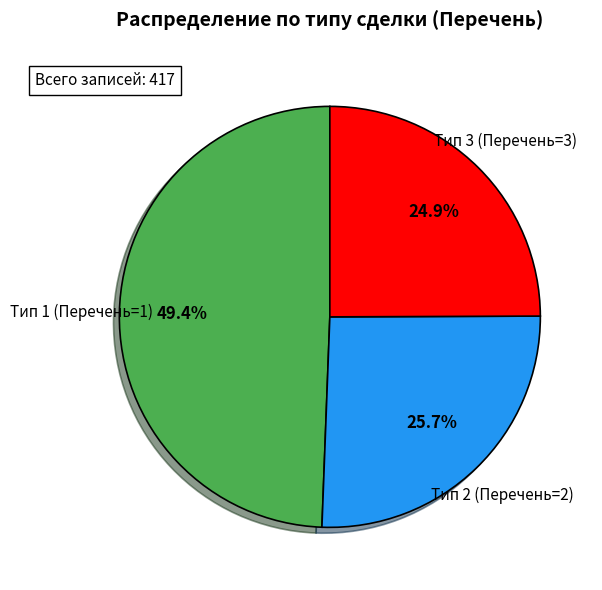

Do Тип 3 (Перечень=3) and Тип 2 (Перечень=2) together represent more than half of the pie?

Yes